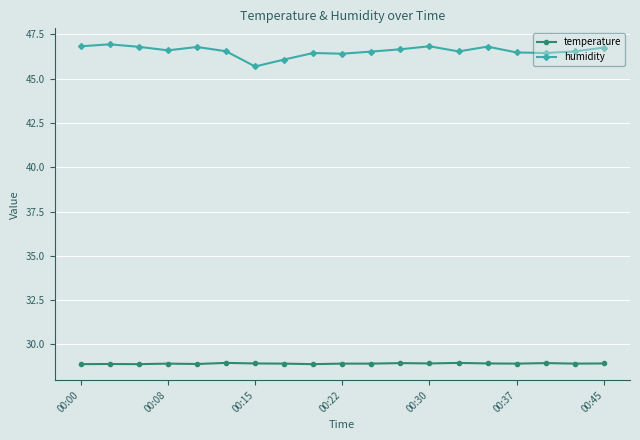

Which series has the largest range (max minus min)?

humidity